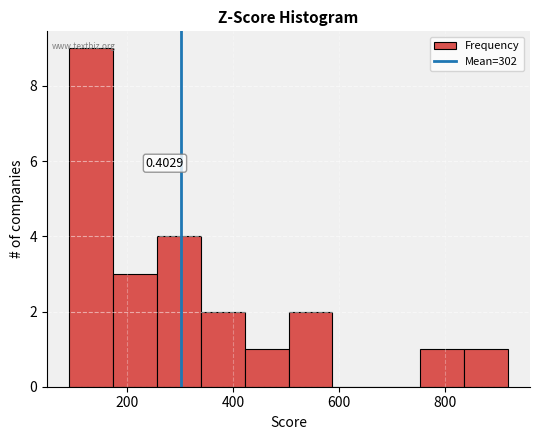

Over which range of the x-axis is the bar tallest?

100 to 180